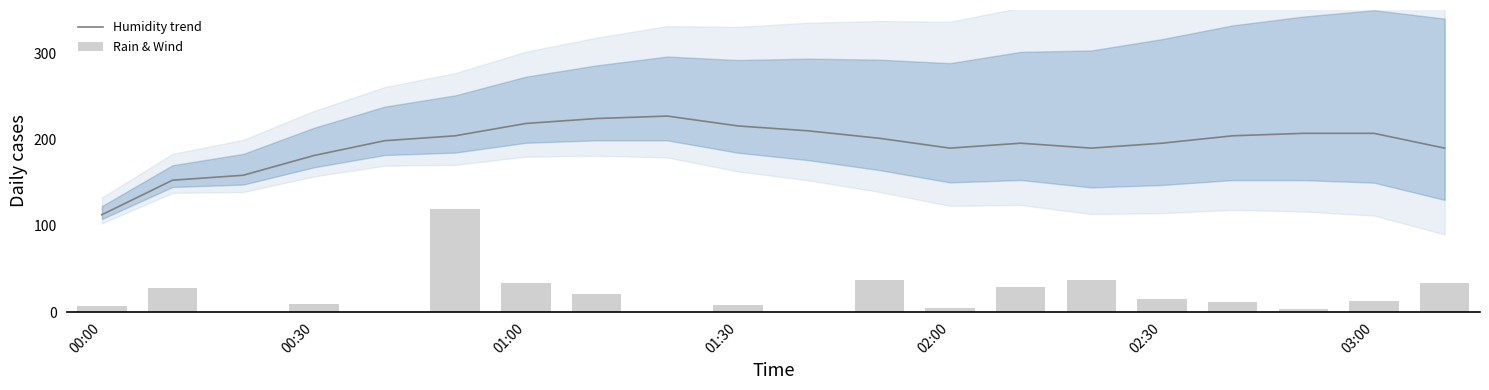

Does the chart contain stacked bars?

No